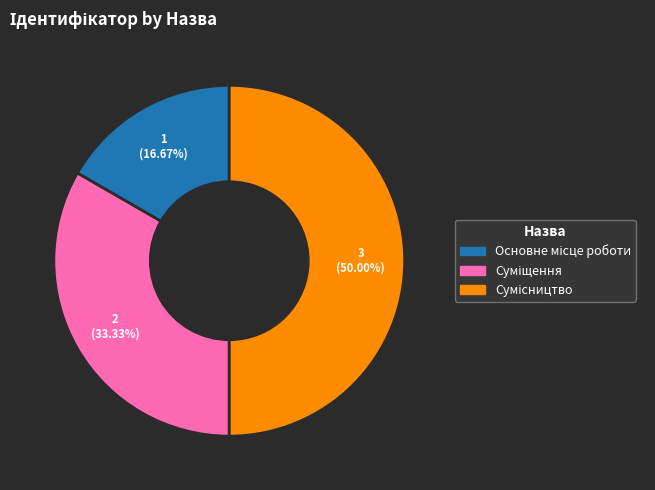

To the nearest percent, what is the difference between the largest and smallest slice percentages?

33%